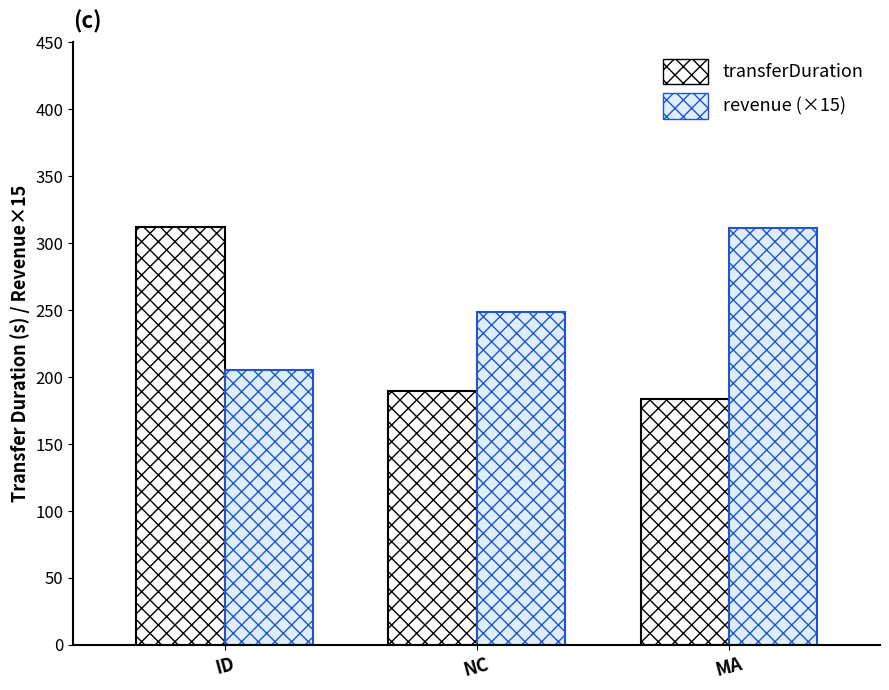

What position from the right is ID?

3